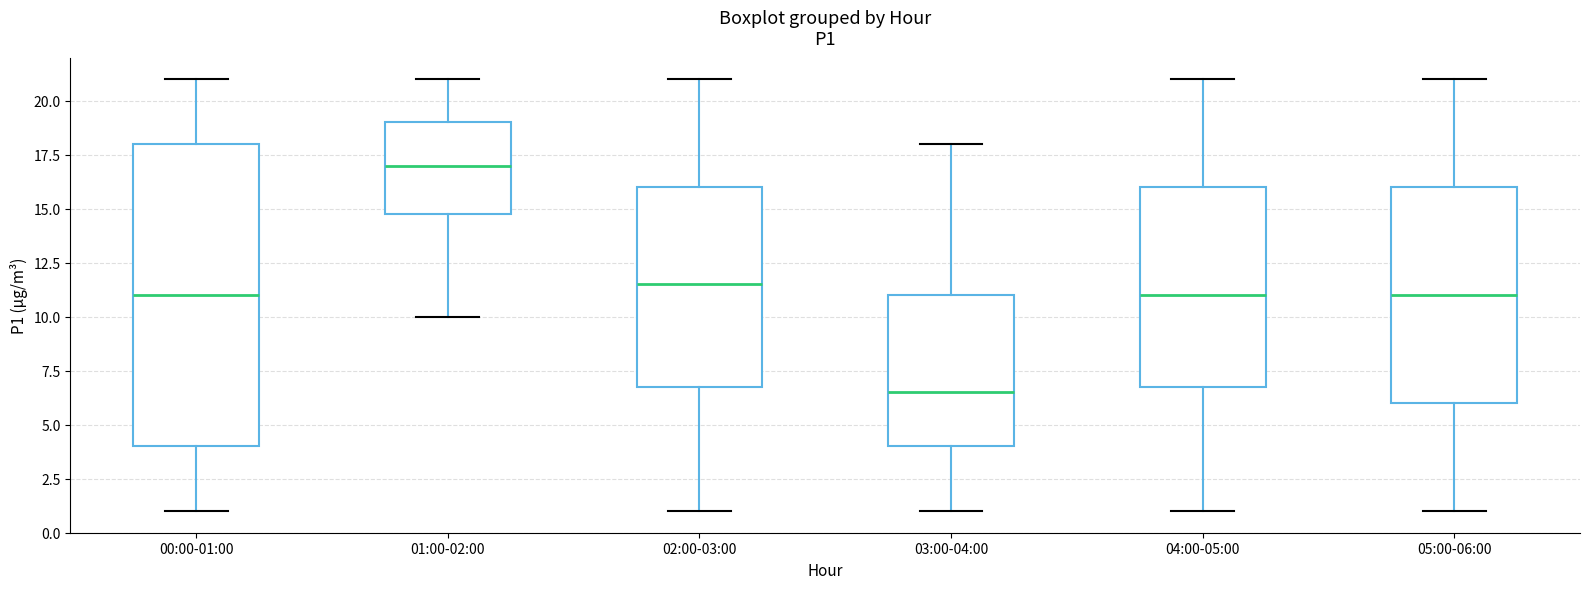

Reading left to right, read every box against the y-axis: the position of its median line, the range the box covers, and the ends of its whiskers. The values are not printed on the chart, so give them approximately, as read against the axis.

00:00-01:00: median 11.0, box 4.0 to 18.0, whiskers 1.0 to 21.0
01:00-02:00: median 17.0, box 15.0 to 19.0, whiskers 10.0 to 21.0
02:00-03:00: median 11.5, box 7.0 to 16.0, whiskers 1.0 to 21.0
03:00-04:00: median 6.5, box 4.0 to 11.0, whiskers 1.0 to 18.0
04:00-05:00: median 11.0, box 7.0 to 16.0, whiskers 1.0 to 21.0
05:00-06:00: median 11.0, box 6.0 to 16.0, whiskers 1.0 to 21.0